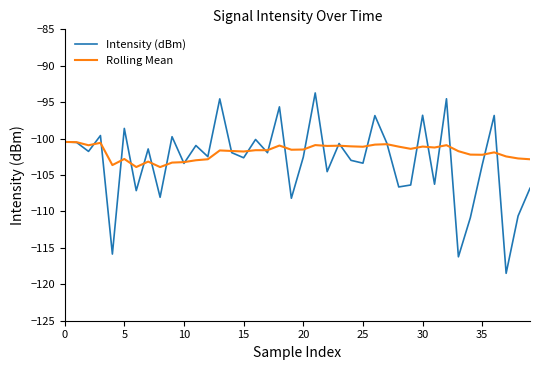

Which series has the widest spread of values?

Intensity (dBm)